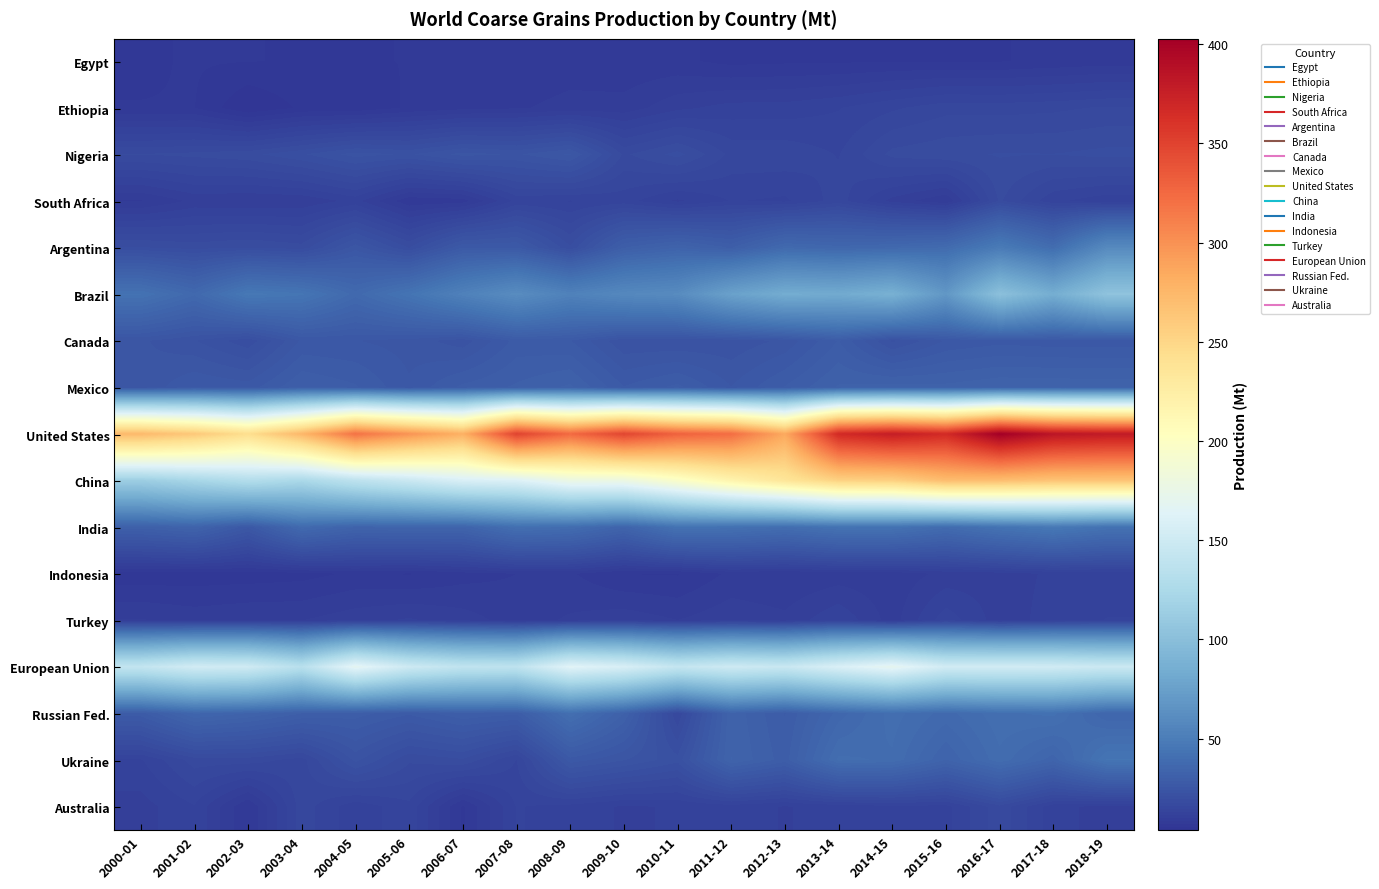

Reading right to left, what are all the values shown in this chart?

Egypt: 2018-19=7.7	2017-18=7.3	2016-17=6.9	2015-16=6.9	2014-15=6.9	2013-14=6.7	2012-13=6.7	2011-12=6.5	2010-11=7.3	2009-10=7.2	2008-09=7.7	2007-08=7.2	2006-07=7.2	2005-06=7.0	2004-05=6.9	2003-04=6.8	2002-03=7.0	2001-02=7.1	2000-01=6.7
Ethiopia: 2018-19=16.5	2017-18=15.9	2016-17=15.6	2015-16=15.7	2014-15=14.4	2013-14=13.1	2012-13=12.3	2011-12=12.3	2010-11=11.2	2009-10=9.1	2008-09=9.0	2007-08=8.3	2006-07=7.9	2005-06=7.2	2004-05=5.8	2003-04=5.7	2002-03=3.8	2001-02=7.0	2000-01=7.0
Nigeria: 2018-19=19.9	2017-18=19.4	2016-17=19.5	2015-16=19.1	2014-15=18.3	2013-14=14.6	2012-13=15.8	2011-12=15.8	2010-11=20.0	2009-10=17.6	2008-09=25.9	2007-08=23.9	2006-07=24.7	2005-06=22.3	2004-05=23.2	2003-04=20.8	2002-03=18.9	2001-02=18.3	2000-01=17.9
South Africa: 2018-19=12.1	2017-18=13.6	2016-17=18.1	2015-16=8.7	2014-15=11.1	2013-14=15.5	2012-13=12.9	2011-12=13.3	2010-11=11.3	2009-10=13.9	2008-09=13.1	2007-08=13.7	2006-07=7.8	2005-06=7.3	2004-05=12.2	2003-04=10.4	2002-03=10.1	2001-02=10.5	2000-01=8.4
Argentina: 2018-19=59.2	2017-18=39.3	2016-17=48.6	2015-16=38.4	2014-15=36.8	2013-14=35.7	2012-13=37.2	2011-12=30.1	2010-11=33.3	2009-10=30.2	2008-09=19.6	2007-08=27.1	2006-07=27.1	2005-06=19.3	2004-05=24.9	2003-04=18.5	2002-03=19.4	2001-02=18.7	2000-01=19.6
Brazil: 2018-19=104.2	2017-18=85.1	2016-17=101.6	2015-16=68.6	2014-15=87.7	2013-14=82.6	2012-13=84.3	2011-12=75.9	2010-11=60.4	2009-10=58.2	2008-09=53.4	2007-08=61.1	2006-07=53.1	2005-06=44.1	2004-05=37.3	2003-04=44.8	2002-03=46.7	2001-02=36.9	2000-01=42.9
Canada: 2018-19=26.2	2017-18=26.2	2016-17=26.6	2015-16=25.8	2014-15=22.1	2013-14=28.8	2012-13=24.5	2011-12=22.9	2010-11=22.7	2009-10=22.8	2008-09=27.3	2007-08=27.7	2006-07=23.2	2005-06=25.0	2004-05=25.7	2003-04=25.9	2002-03=19.9	2001-02=22.6	2000-01=24.4
Mexico: 2018-19=33.1	2017-18=33.2	2016-17=33.3	2015-16=32.4	2014-15=32.7	2013-14=32.1	2012-13=28.9	2011-12=25.7	2010-11=29.2	2009-10=27.3	2008-09=32.2	2007-08=30.6	2006-07=29.2	2005-06=25.9	2004-05=29.0	2003-04=30.3	2002-03=26.4	2001-02=27.2	2000-01=24.3
United States: 2018-19=379.9	2017-18=384.4	2016-17=402.6	2015-16=367.0	2014-15=377.3	2013-14=367.1	2012-13=285.3	2011-12=322.5	2010-11=329.7	2009-10=348.0	2008-09=324.7	2007-08=349.9	2006-07=280.0	2005-06=298.7	2004-05=319.4	2003-04=275.0	2002-03=243.7	2001-02=261.7	2000-01=273.1
China: 2018-19=265.4	2017-18=265.7	2016-17=269.9	2015-16=271.1	2014-15=256.0	2013-14=254.4	2012-13=235.3	2011-12=217.1	2010-11=196.5	2009-10=178.4	2008-09=177.9	2007-08=161.4	2006-07=158.8	2005-06=147.4	2004-05=137.9	2003-04=124.2	2002-03=130.4	2001-02=122.1	2000-01=113.9
India: 2018-19=42.8	2017-18=46.9	2016-17=43.5	2015-16=38.7	2014-15=43.1	2013-14=43.2	2012-13=39.9	2011-12=42.1	2010-11=43.1	2009-10=33.9	2008-09=39.5	2007-08=40.9	2006-07=33.8	2005-06=34.1	2004-05=33.6	2003-04=37.7	2002-03=26.1	2001-02=33.4	2000-01=31.1
Indonesia: 2018-19=12.0	2017-18=11.9	2016-17=10.9	2015-16=10.5	2014-15=9.0	2013-14=9.1	2012-13=8.5	2011-12=8.8	2010-11=6.8	2009-10=6.9	2008-09=8.7	2007-08=8.5	2006-07=7.8	2005-06=6.8	2004-05=7.2	2003-04=6.3	2002-03=6.1	2001-02=6.0	2000-01=5.9
Turkey: 2018-19=13.3	2017-18=12.3	2016-17=10.8	2015-16=14.2	2014-15=9.3	2013-14=13.0	2012-13=10.5	2011-12=11.2	2010-11=10.1	2009-10=11.1	2008-09=10.3	2007-08=9.3	2006-07=10.8	2005-06=11.8	2004-05=11.1	2003-04=10.0	2002-03=10.0	2001-02=9.5	2000-01=10.2
European Union: 2018-19=147.9	2017-18=152.1	2016-17=152.8	2015-16=152.7	2014-15=170.7	2013-14=159.2	2012-13=146.2	2011-12=150.1	2010-11=143.2	2009-10=158.0	2008-09=165.2	2007-08=138.8	2006-07=140.3	2005-06=149.7	2004-05=169.3	2003-04=134.2	2002-03=150.9	2001-02=152.8	2000-01=142.3
Russian Fed.: 2018-19=35.0	2017-18=41.7	2016-17=40.8	2015-16=37.4	2014-15=40.4	2013-14=35.7	2012-13=28.7	2011-12=33.1	2010-11=16.4	2009-10=31.8	2008-09=40.9	2007-08=29.2	2006-07=30.1	2005-06=27.5	2004-05=29.5	2003-04=30.3	2002-03=33.3	2001-02=35.2	2000-01=28.1
Ukraine: 2018-19=44.5	2017-18=34.1	2016-17=39.2	2015-16=33.4	2014-15=39.4	2013-14=40.0	2012-13=29.5	2011-12=33.5	2010-11=21.5	2009-10=24.2	2008-09=26.5	2007-08=14.7	2006-07=19.2	2005-06=18.1	2004-05=23.0	2003-04=15.6	2002-03=17.1	2001-02=17.0	2000-01=13.0
Australia: 2018-19=11.0	2017-18=12.2	2016-17=17.4	2015-16=12.6	2014-15=12.7	2013-14=12.2	2012-13=11.5	2011-12=12.5	2010-11=11.8	2009-10=11.4	2008-09=12.6	2007-08=13.3	2006-07=6.7	2005-06=14.3	2004-05=12.1	2003-04=15.6	2002-03=6.9	2001-02=13.0	2000-01=10.9